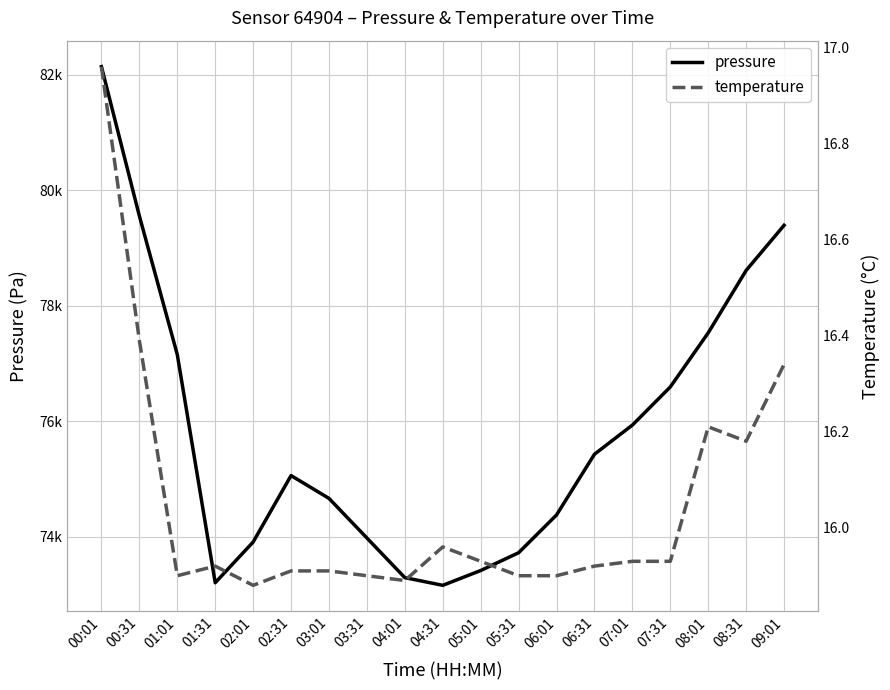

What is the maximum value for pressure?

82137.2